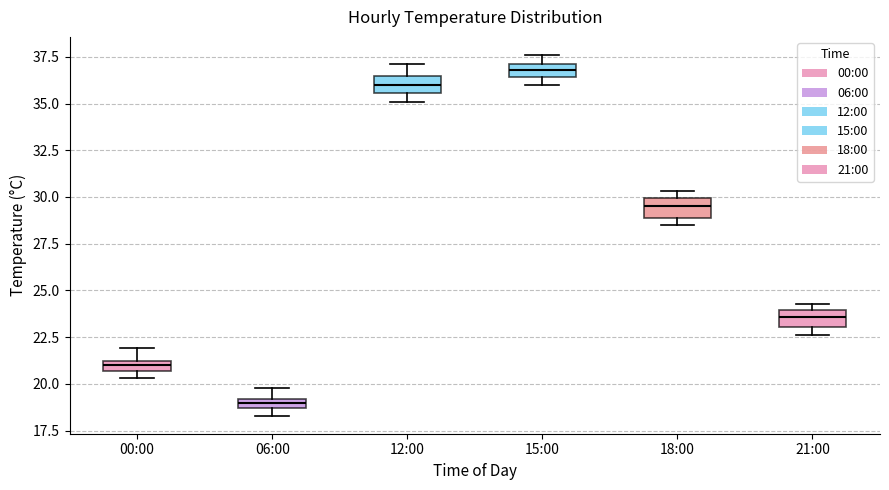

Where is the lower edge of the box for 18:00 on the y-axis? The values are not printed on the chart, so give them approximately, as read against the axis.

29.0